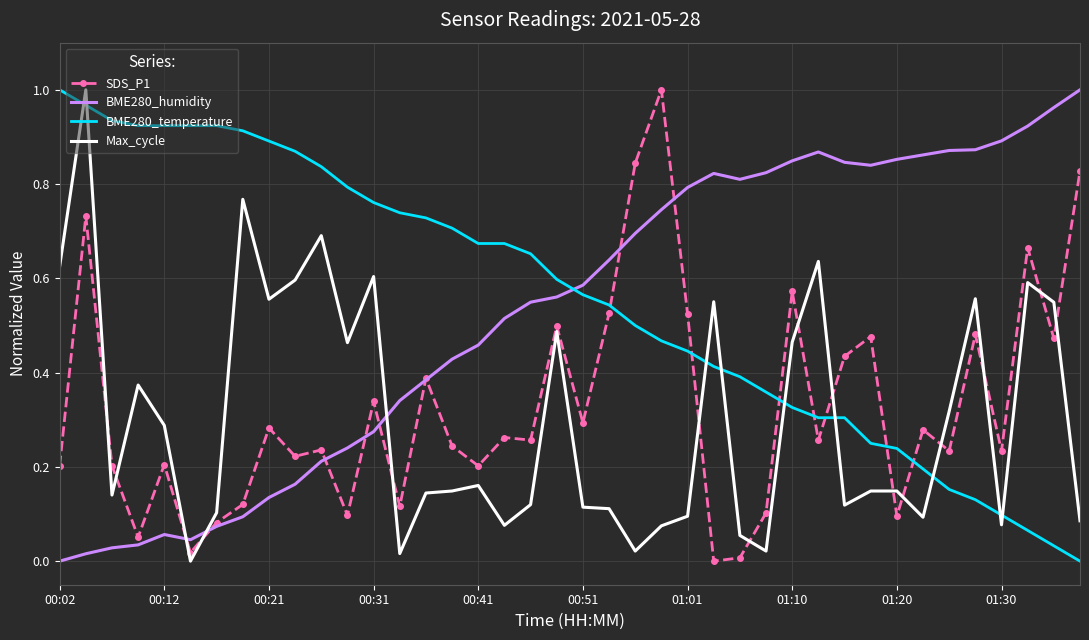

True or false: BME280_humidity and Max_cycle cross at least once.

True